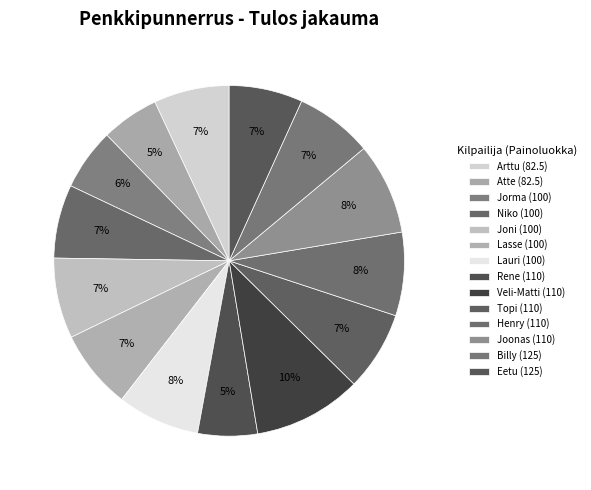

Is it true that Eetu (125) is 7% of the pie?

True